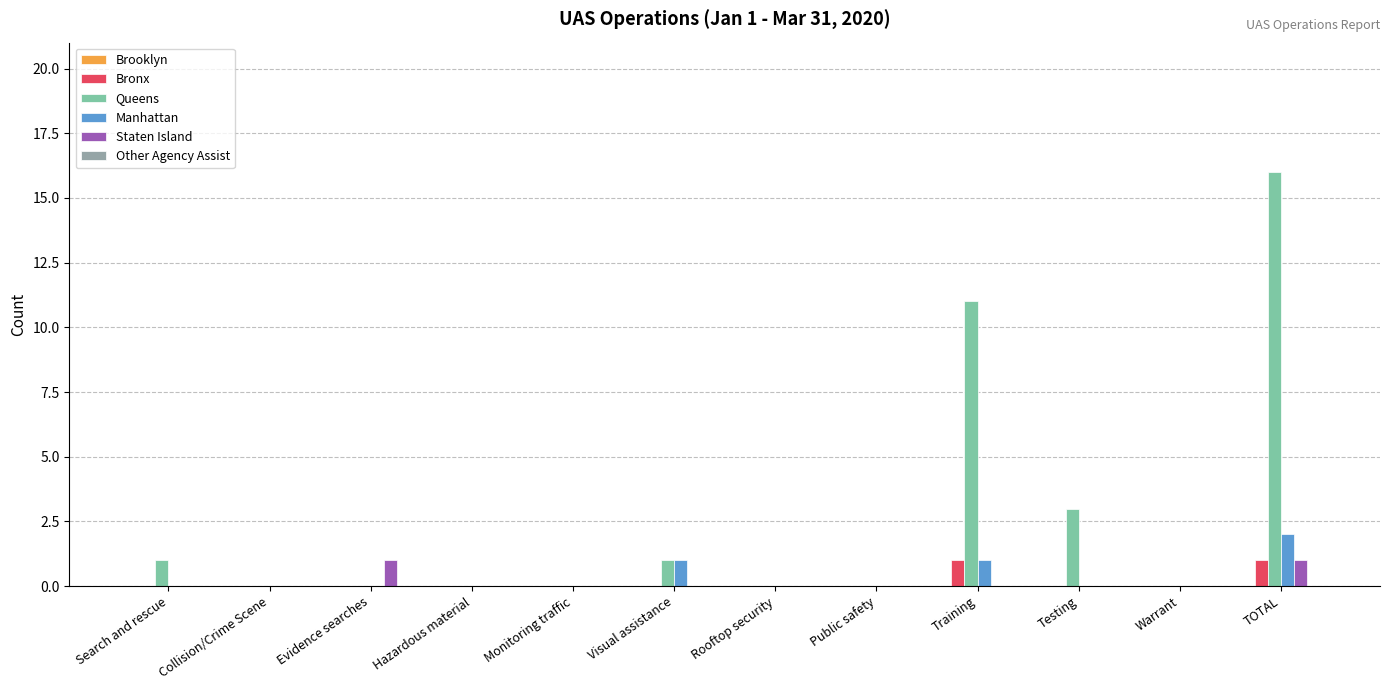

The value of Bronx at Evidence searches is 0. True or false?

True